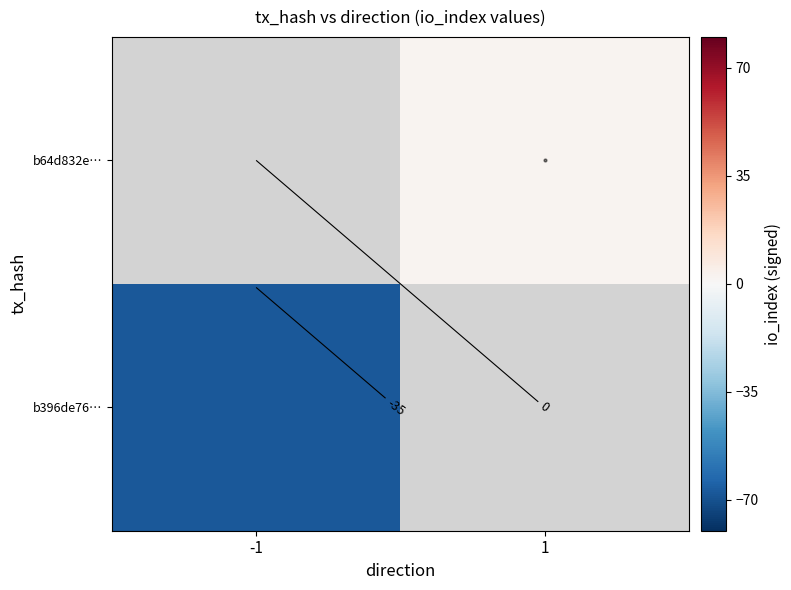

How many negative values does the b396de76… series have?

1